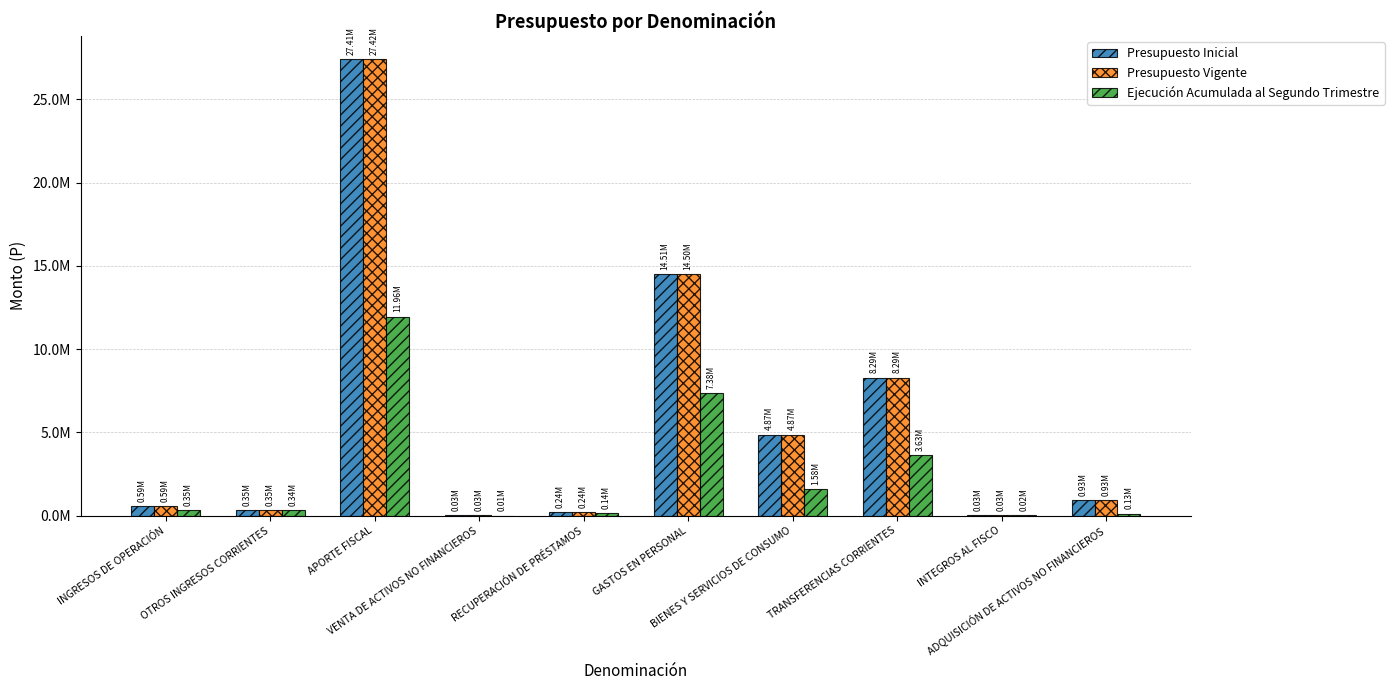

Between ADQUISICIÓN DE ACTIVOS NO FINANCIEROS and GASTOS EN PERSONAL, which is larger?

GASTOS EN PERSONAL